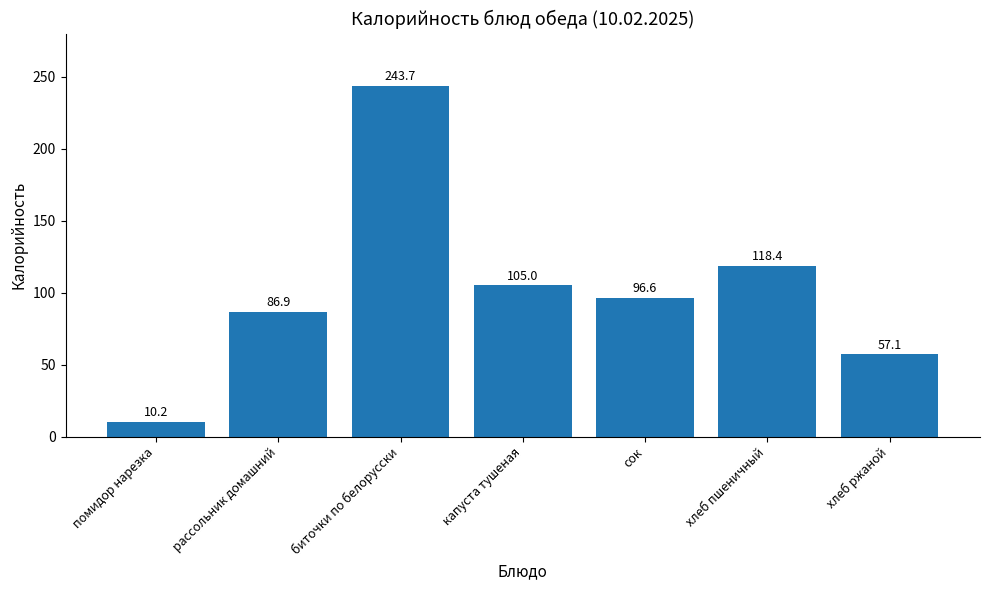

List the labels in order of value, smallest first.

помидор нарезка, хлеб ржаной, рассольник домашний, сок, капуста тушеная, хлеб пшеничный, биточки по белорусски